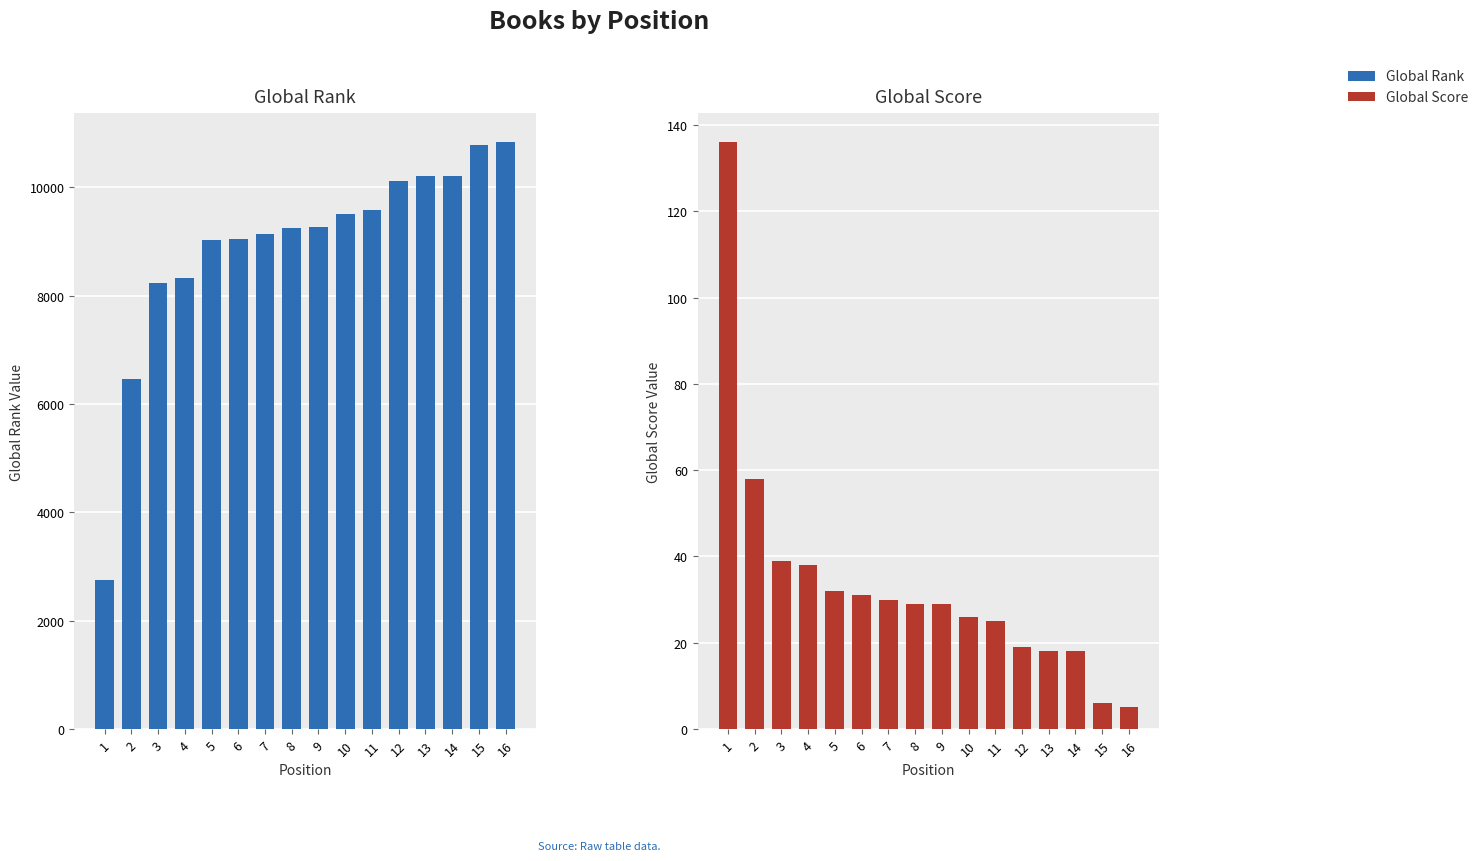

What is the smallest value displayed?

5